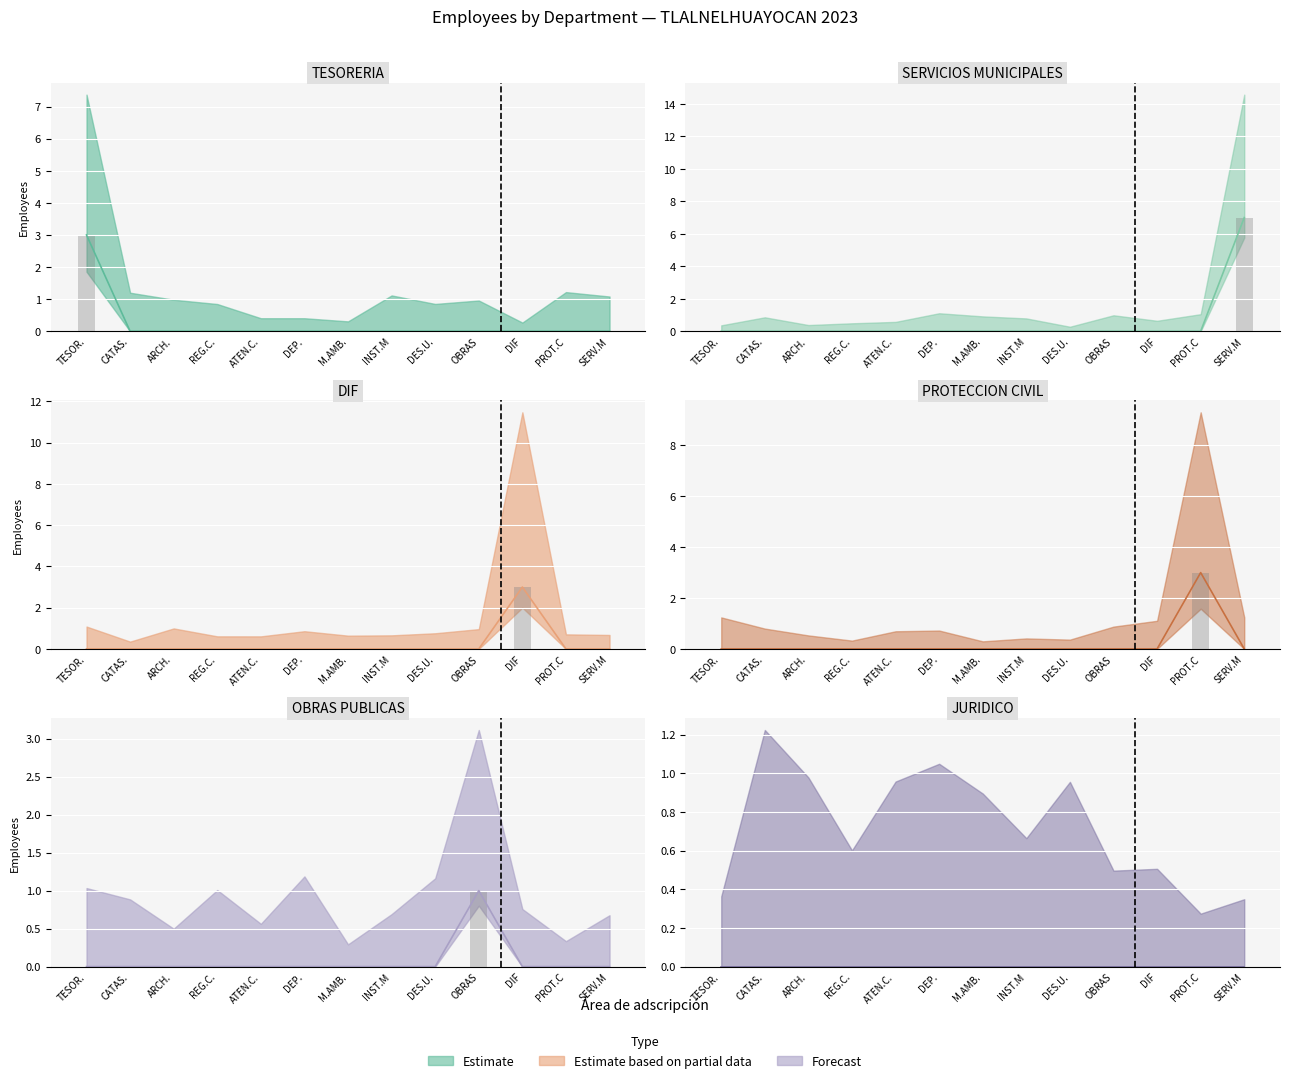

Is the value of JURIDICO (count) at ARCH. greater than the value of DIF (count) at SERV.M?

No